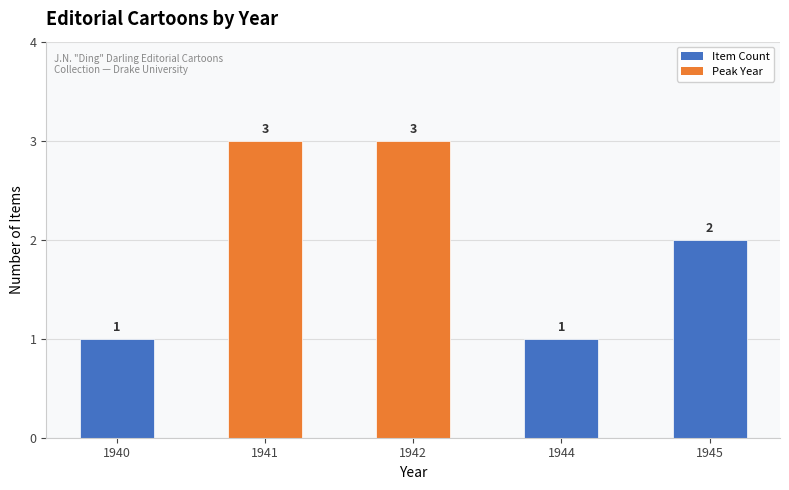

At which label does the data first exceed 2?

1941